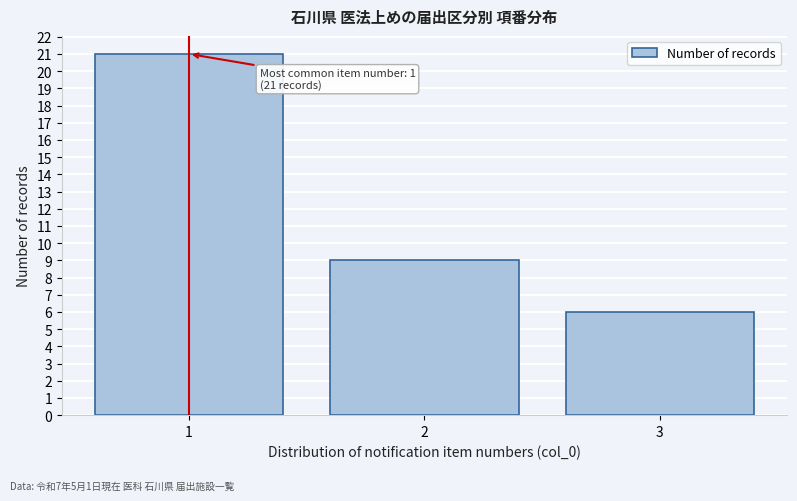

Reading left to right, extract all data points from this chart.

1=21	2=9	3=6